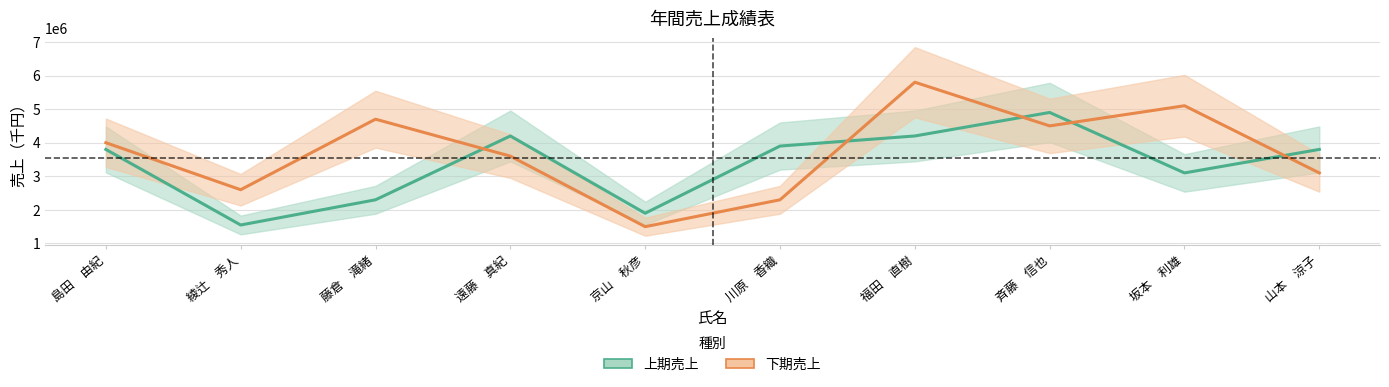

True or false: 下期売上 and 上期売上 cross at least once.

True